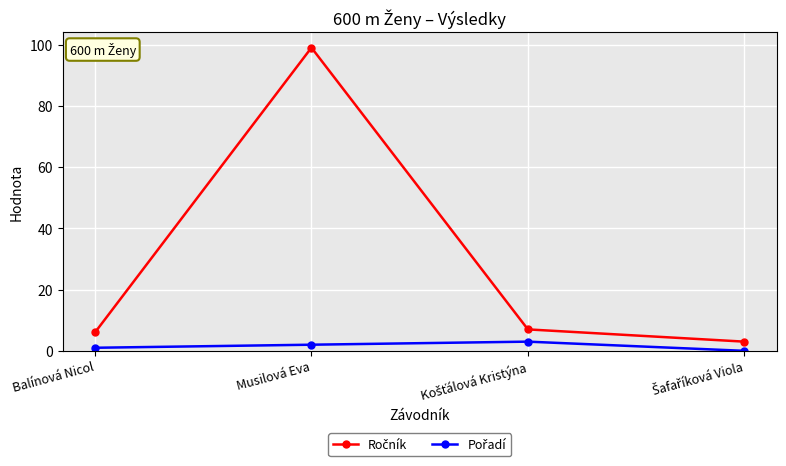

At which category is the sum across all series the highest?

Musilová Eva